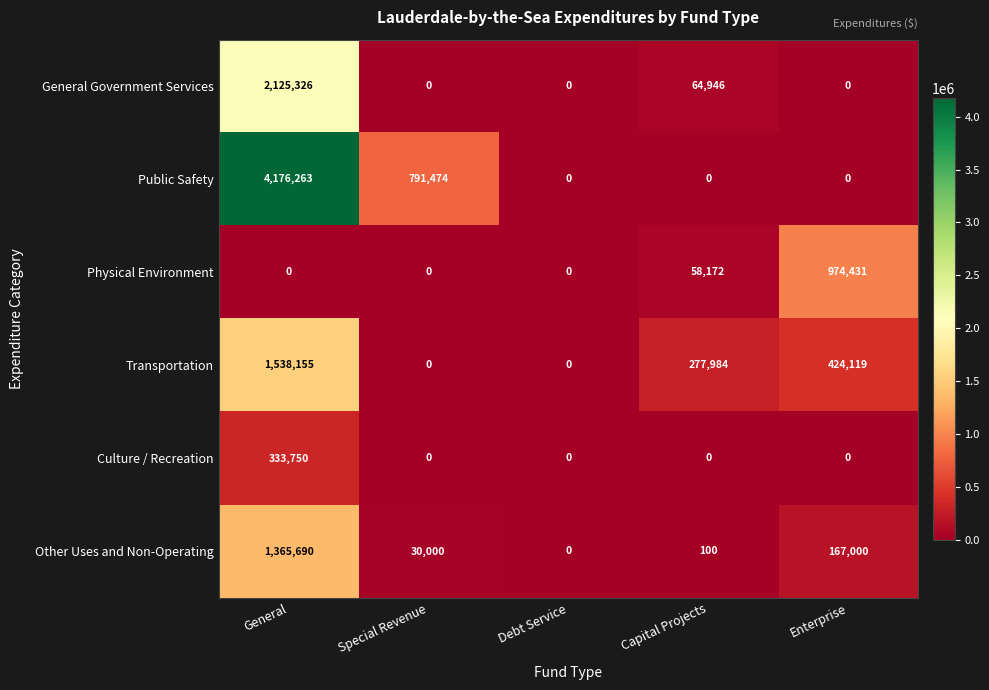

Which series changed the most between Debt Service and Enterprise?

Physical Environment